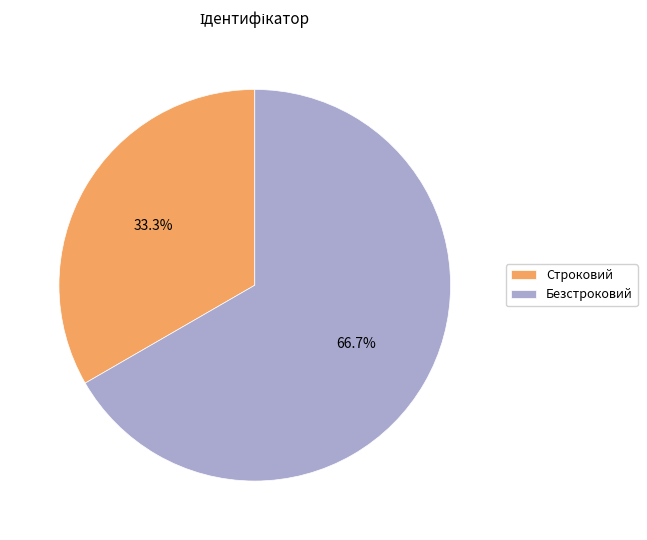

How many segments does this pie chart have?

2